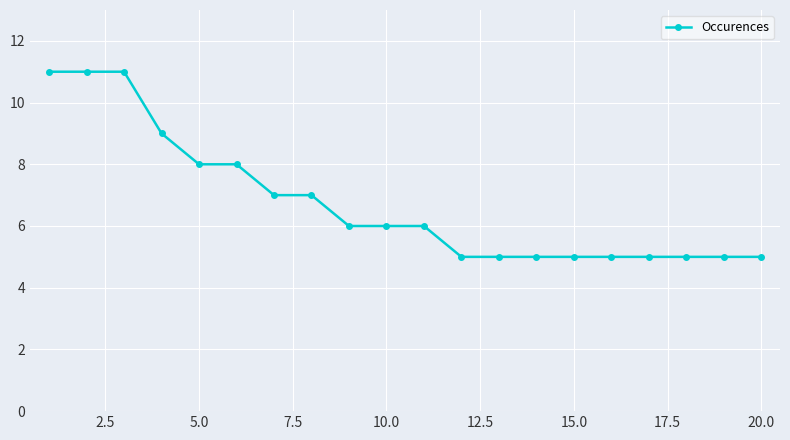

How many series are shown in this chart?

1